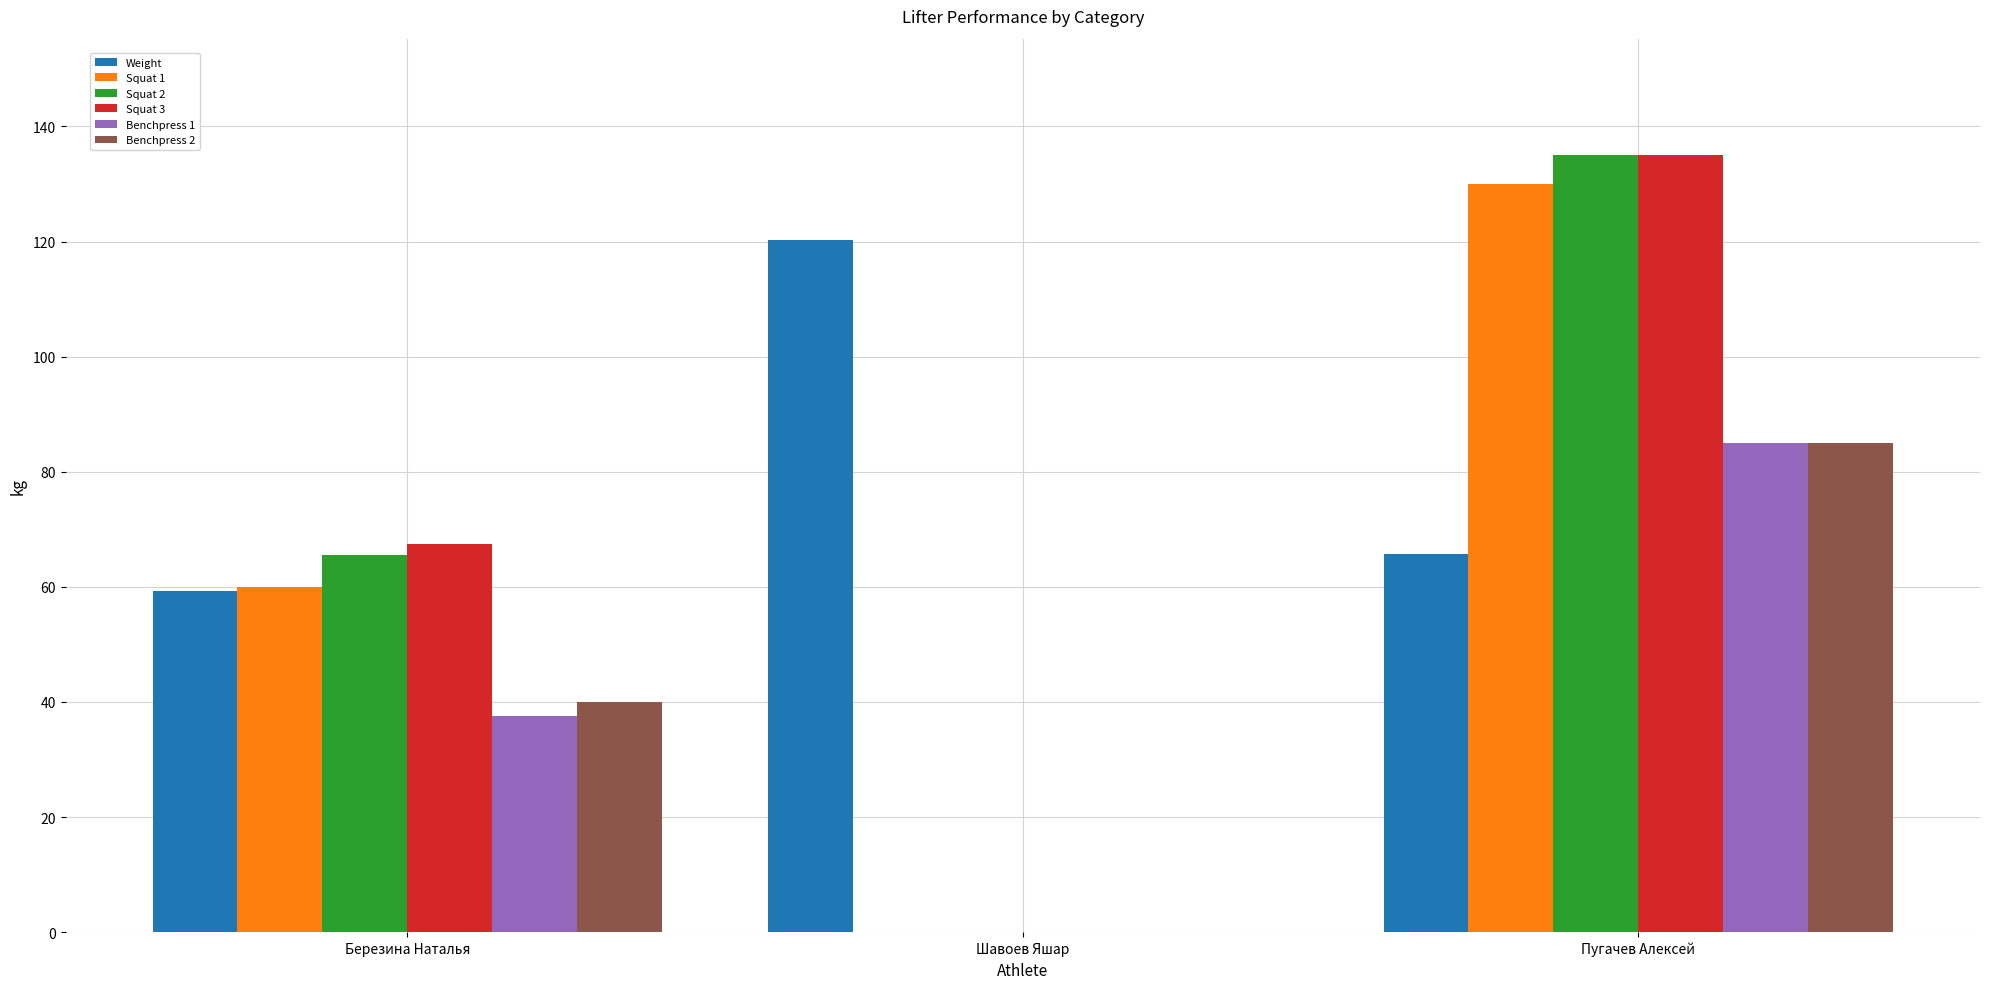

What is the spread (max minus min) of values at Шавоев Яшар?

120.2